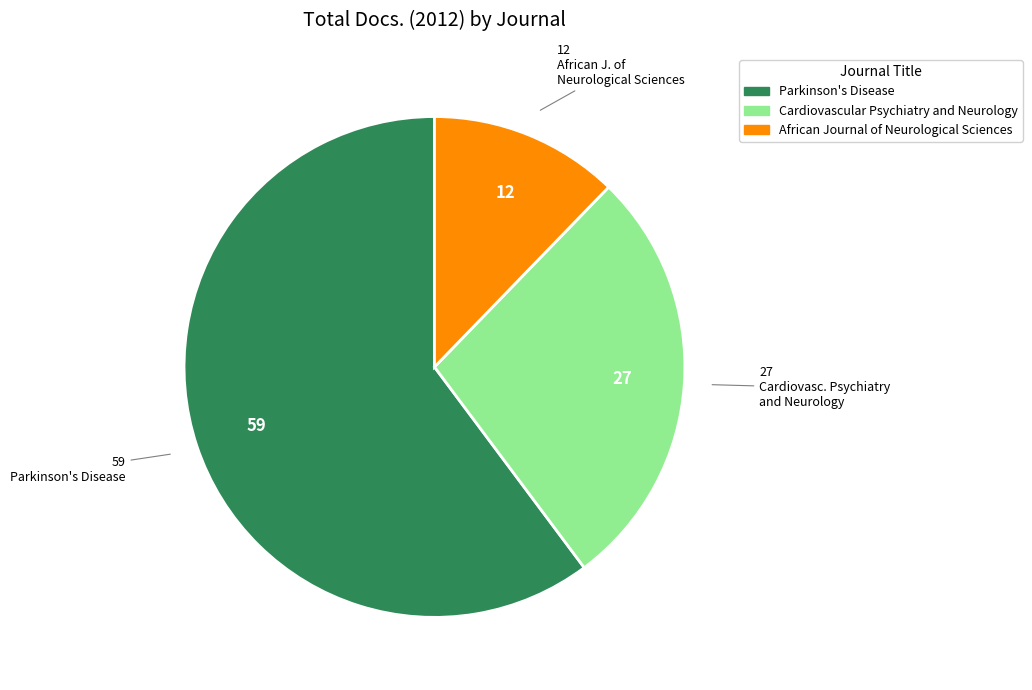

Is there a majority slice in this chart?

Yes